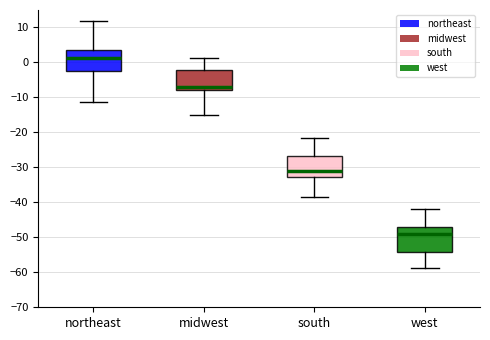

Reading left to right, read every box against the y-axis: the position of its median line, the range the box covers, and the ends of its whiskers. The values are not printed on the chart, so give them approximately, as read against the axis.

northeast: median 1, box -2 to 4, whiskers -11 to 12
midwest: median -7, box -8 to -2, whiskers -15 to 1
south: median -31, box -33 to -27, whiskers -38 to -21
west: median -49, box -54 to -47, whiskers -59 to -42